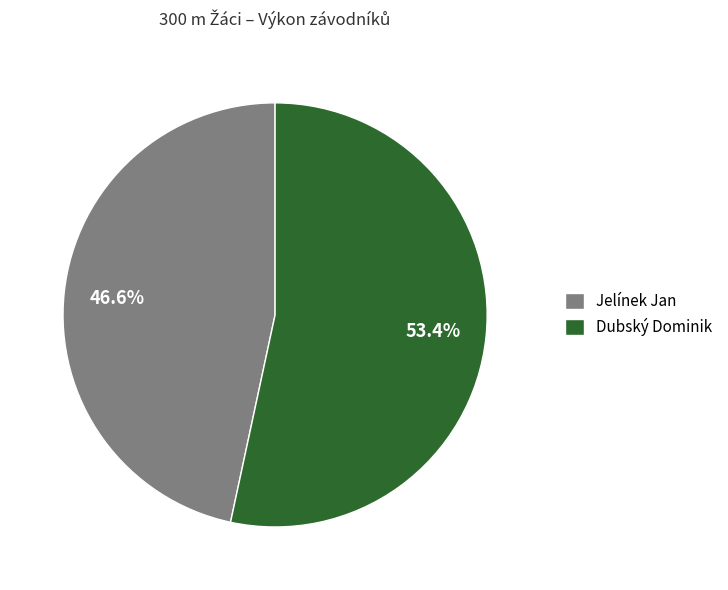

Rank the categories by value from lowest to highest.

Jelínek Jan, Dubský Dominik